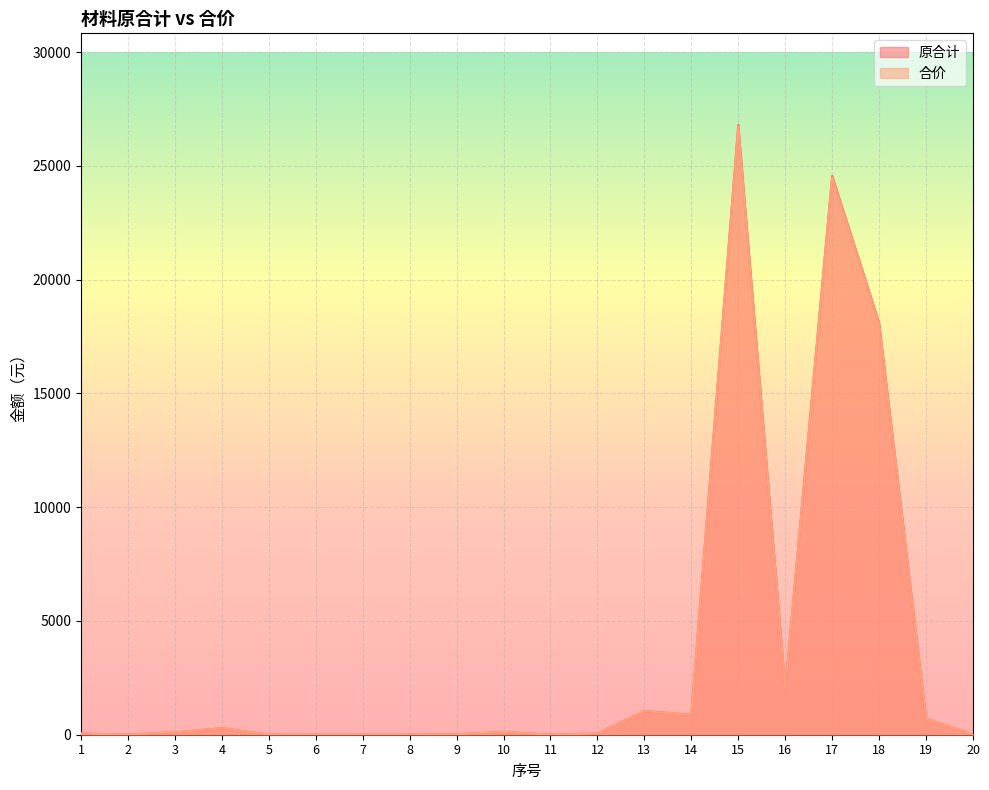

Where is the first local maximum for 原合计?

4